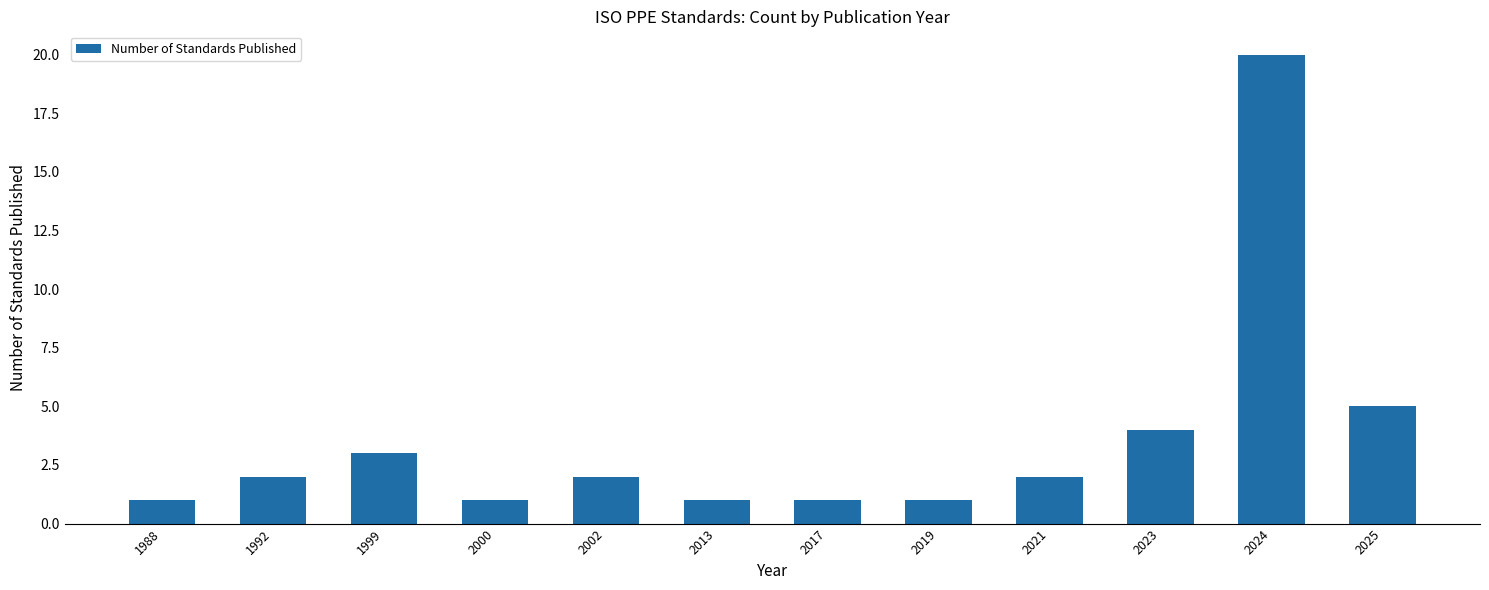

Which label corresponds to the largest value in the chart?

2024